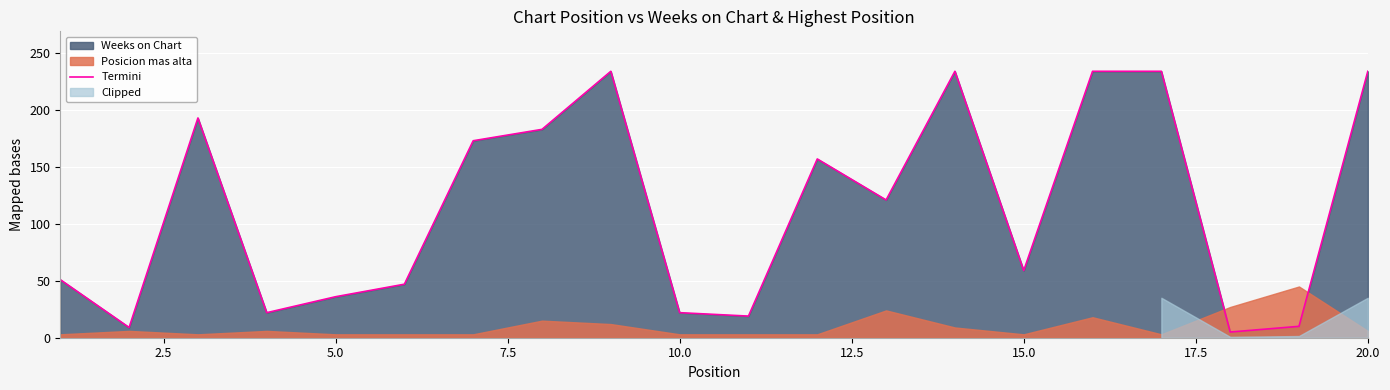

The Termini series shows 102 at 15.0. True or false?

False